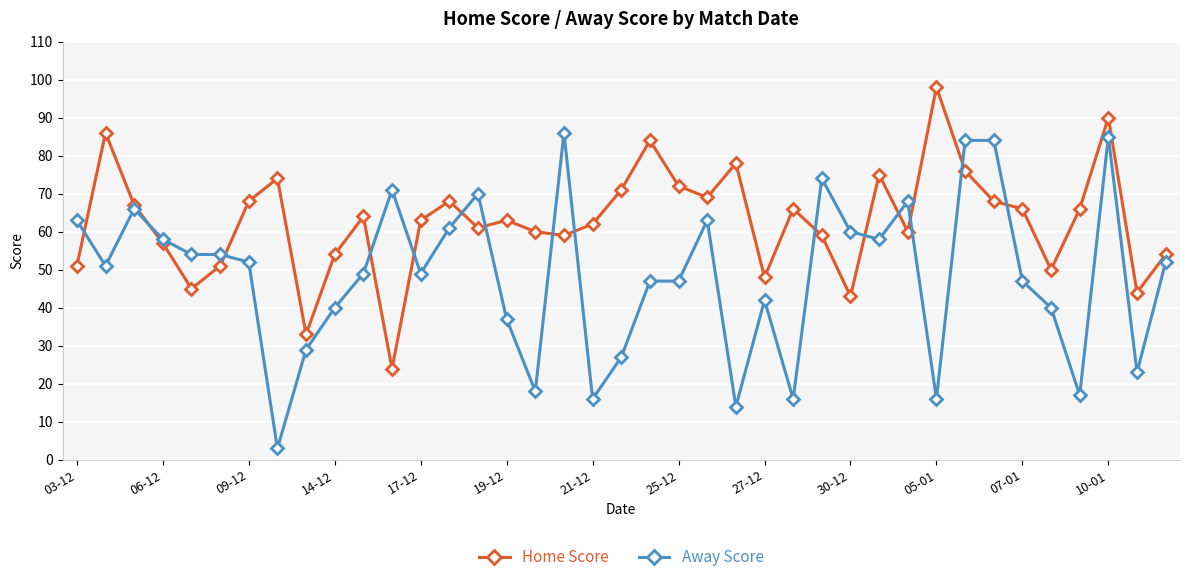

Which series has the widest spread of values?

Away Score